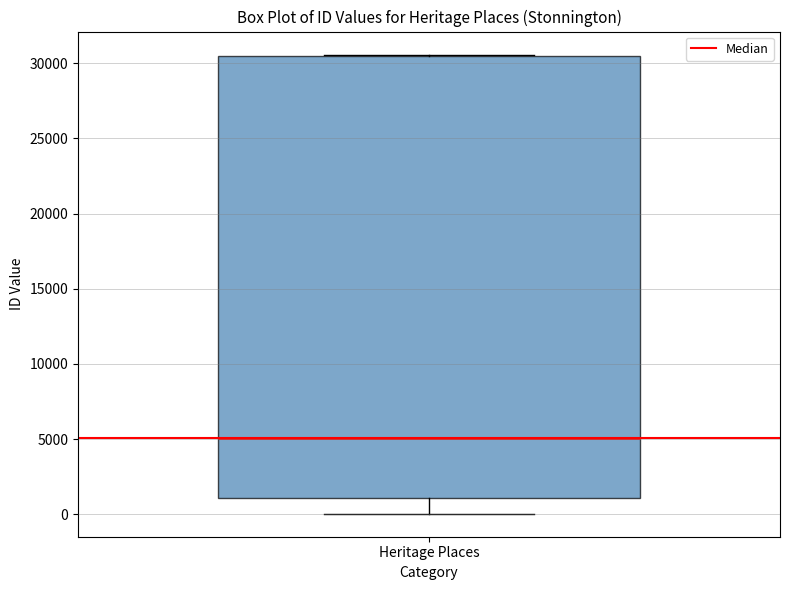

Transcribe this box plot: give where the median line is, the range the box spans, and where the two whiskers end, as read against the y-axis. The values are not printed on the chart, so give them approximately, as read against the axis.

median 5000, box 1000 to 30500, whiskers 0 to 30500